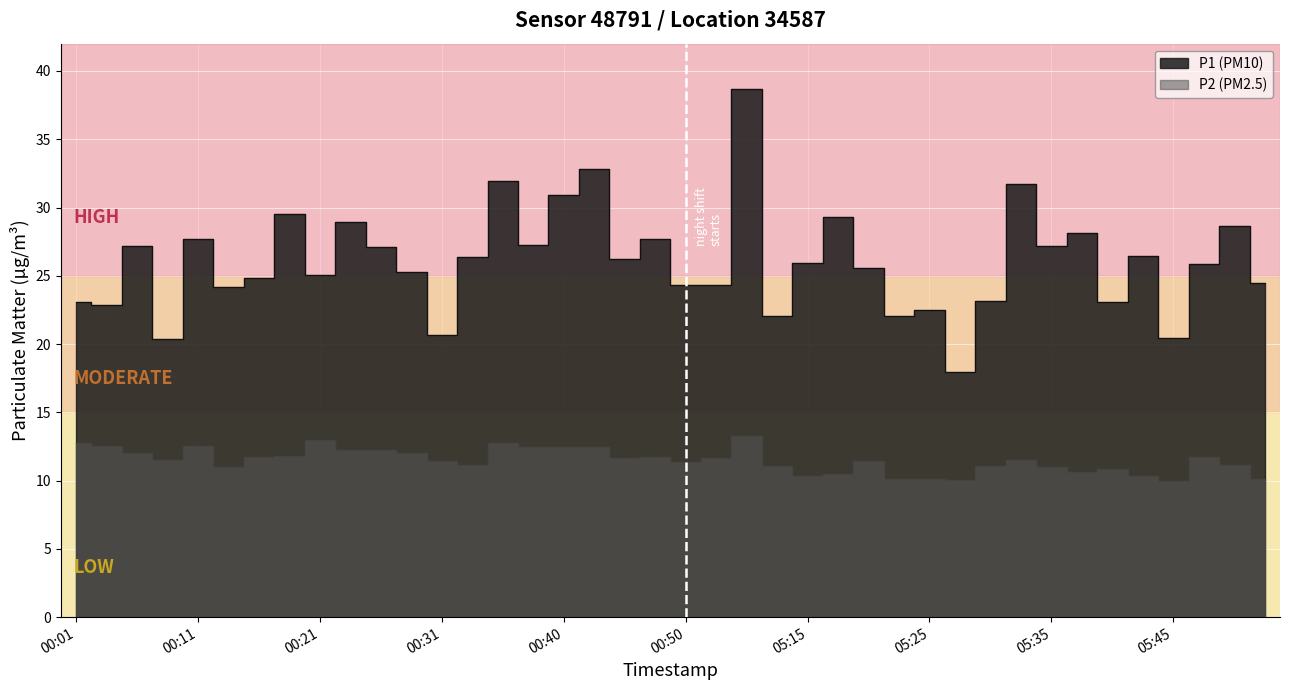

At how many categories does at least one series exceed 27?

16